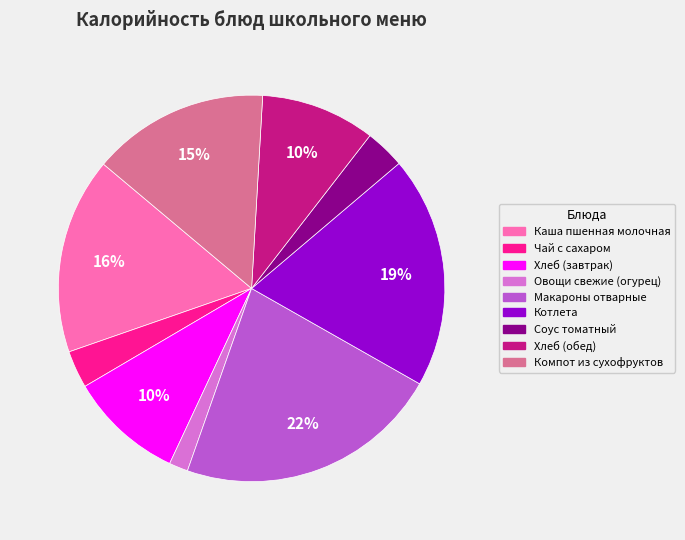

Combined, do Макароны отварные and Хлеб (завтрак) account for over 50%?

No